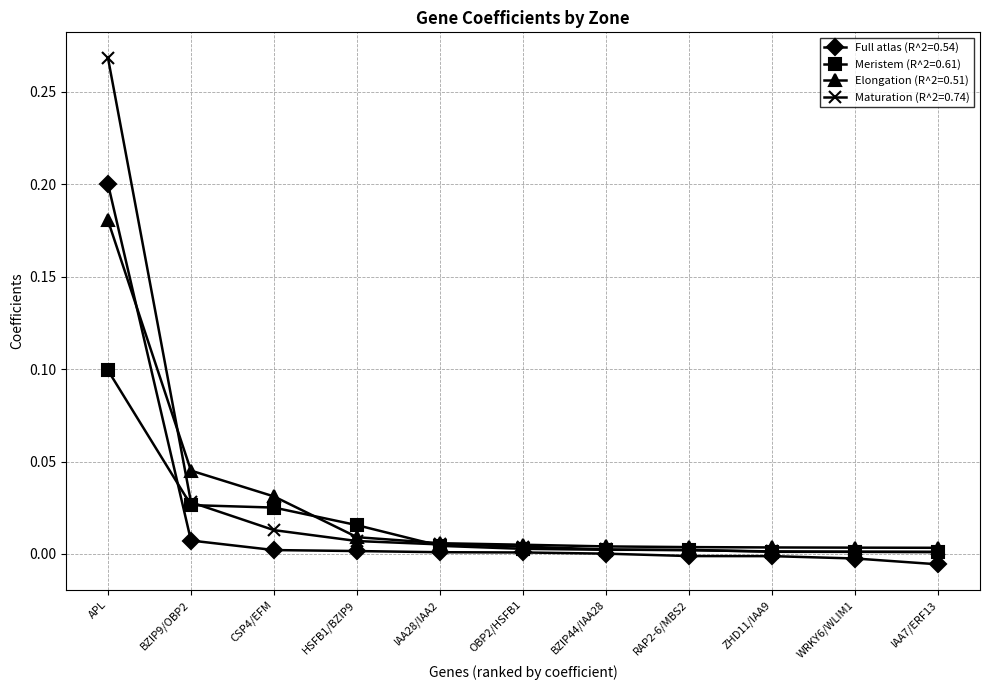

How many data points does each series have?

11